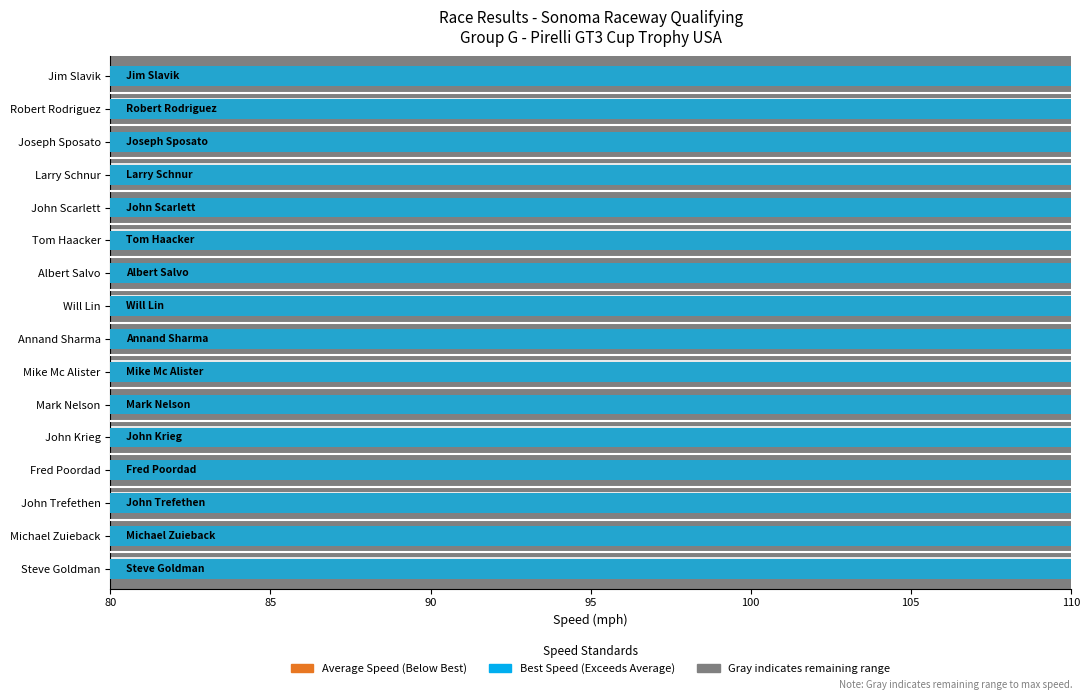

What is the total value across all series at John Krieg?

152.9